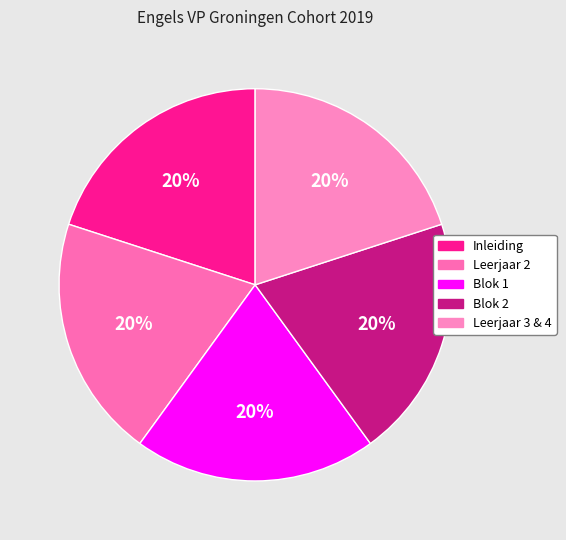

Count the number of slices in the pie.

5